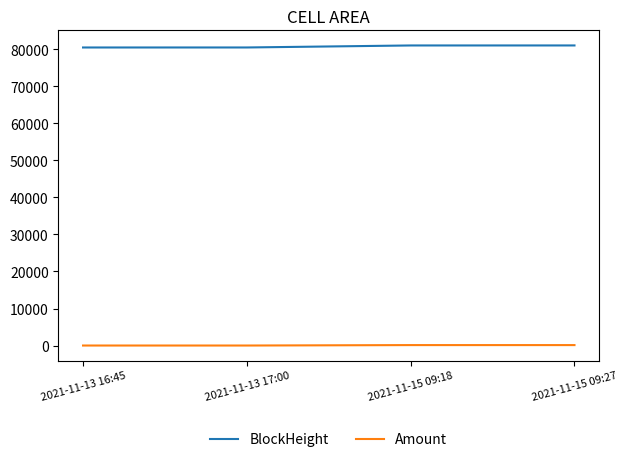

What is the sum of all Amount values?

297.5